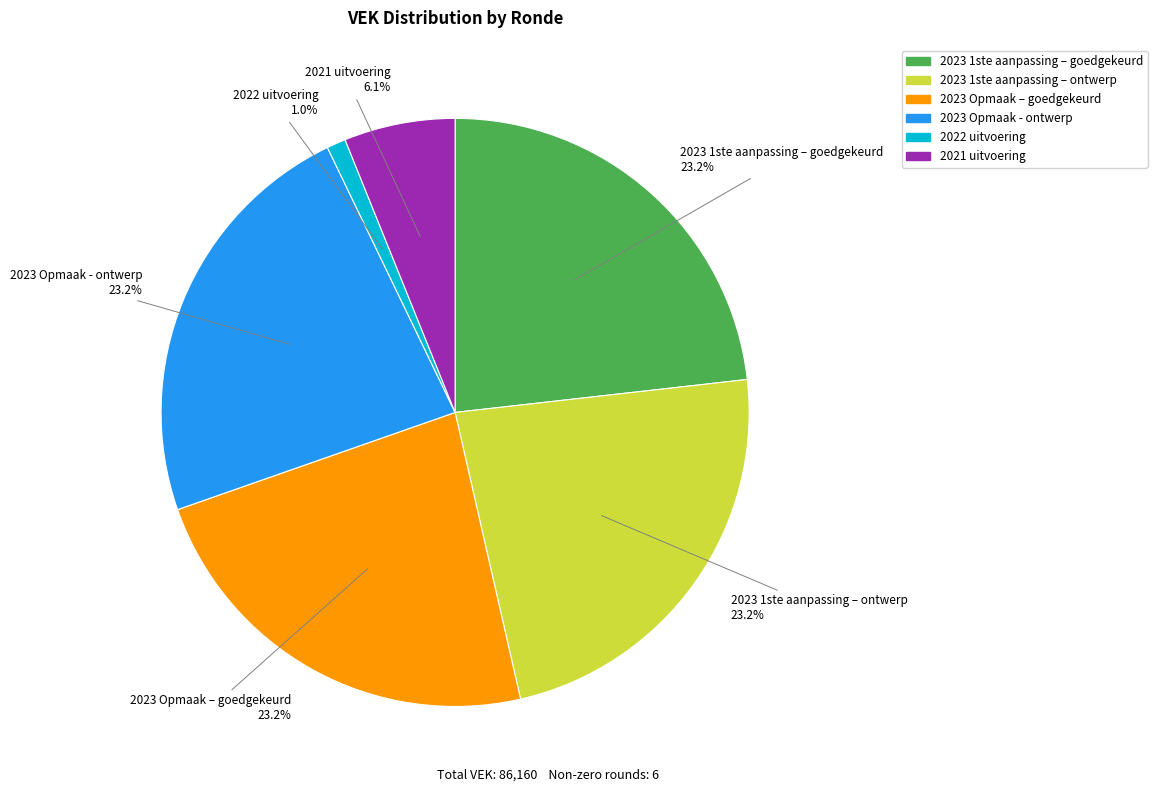

What is the total percentage of 2023 Opmaak – goedgekeurd and 2021 uitvoering?

29.3%